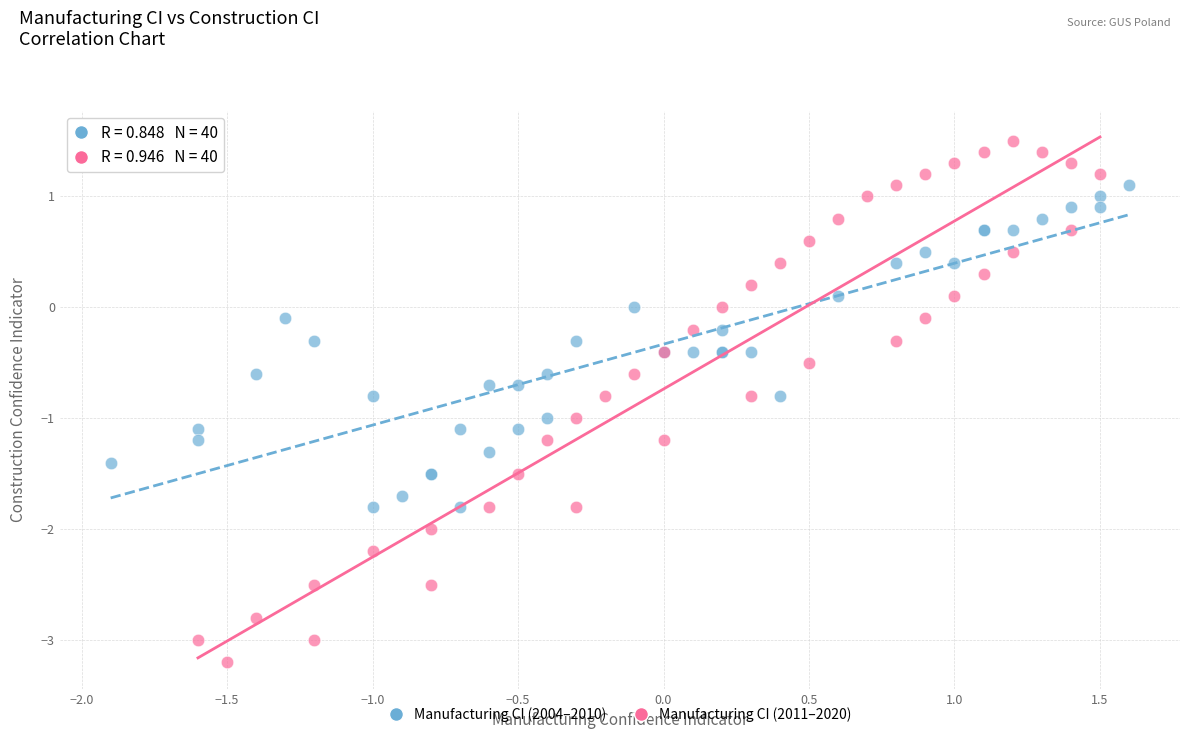

Which series reaches the maximum Y coordinate?

Manufacturing CI (2011–2020)